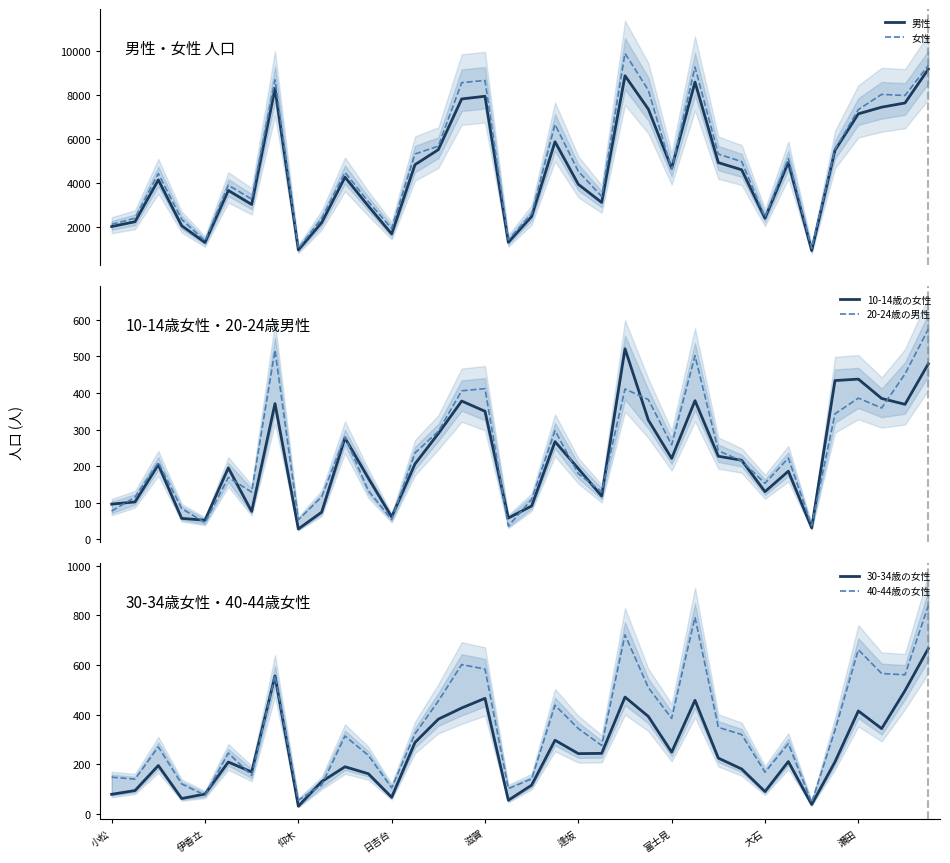

What is the minimum value for 女性?

1042